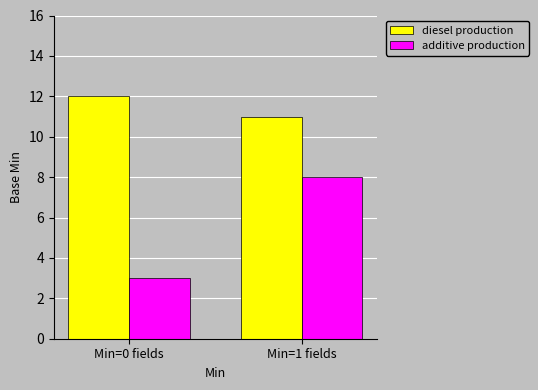

True or false: diesel production has a value of 6 at Min=0 fields.

False